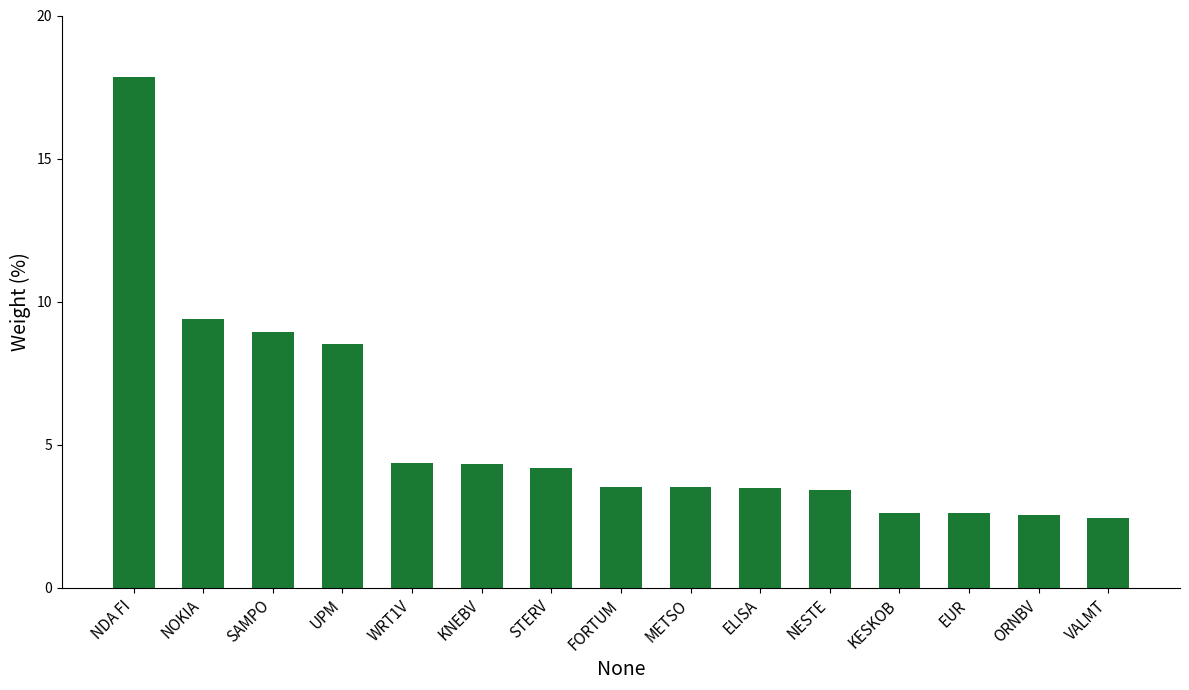

True or false: the data shows 2.6 at KESKOB.

True